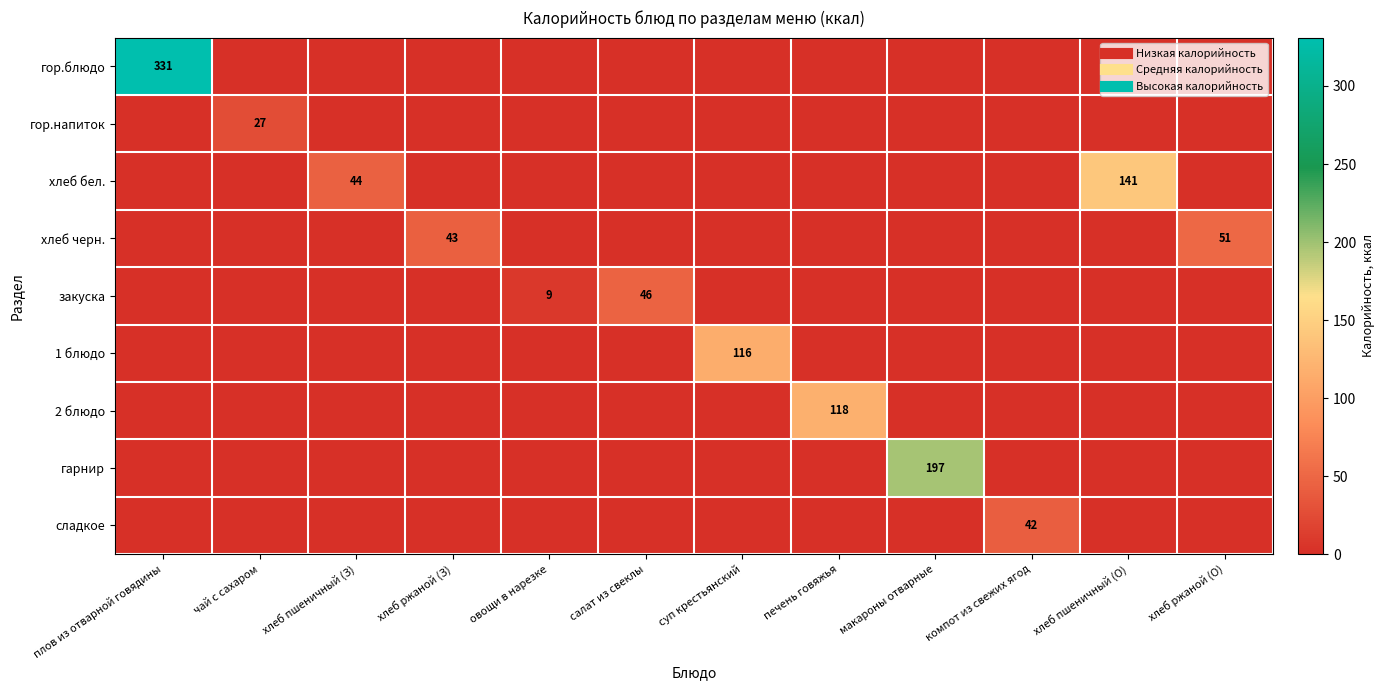

True or false: 2 блюдо has a value of 81 at салат из свеклы.

False